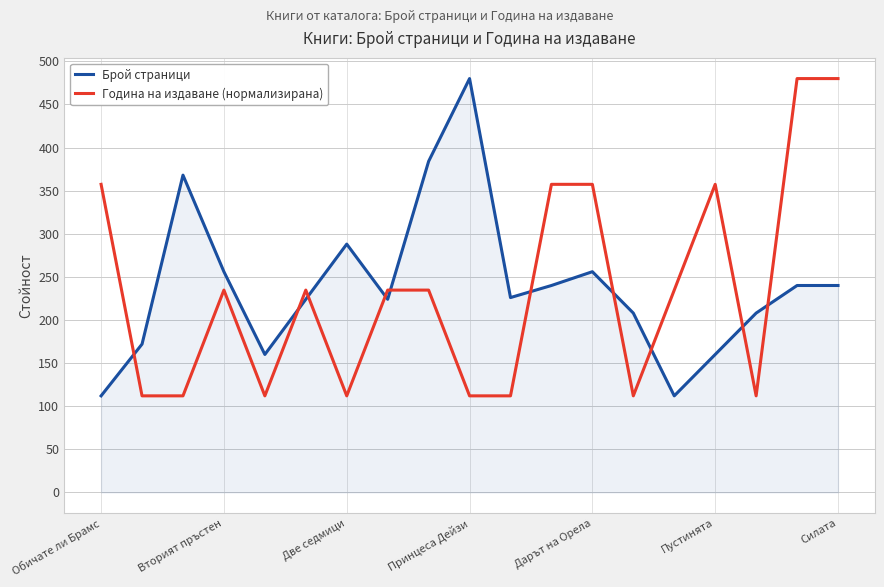

After their last crossing, which series has the higher values: Брой страници or Година на издаване (нормализирана)?

Година на издаване (нормализирана)